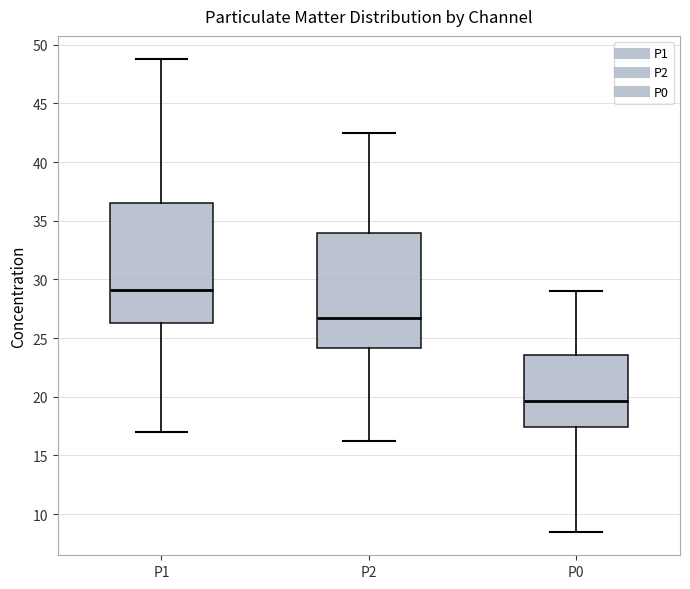

Reading left to right, read every box against the y-axis: the position of its median line, the range the box covers, and the ends of its whiskers. The values are not printed on the chart, so give them approximately, as read against the axis.

P1: median 29.0, box 26.5 to 36.5, whiskers 17.0 to 49.0
P2: median 27.0, box 24.0 to 34.0, whiskers 16.5 to 42.5
P0: median 19.5, box 17.5 to 23.5, whiskers 8.5 to 29.0